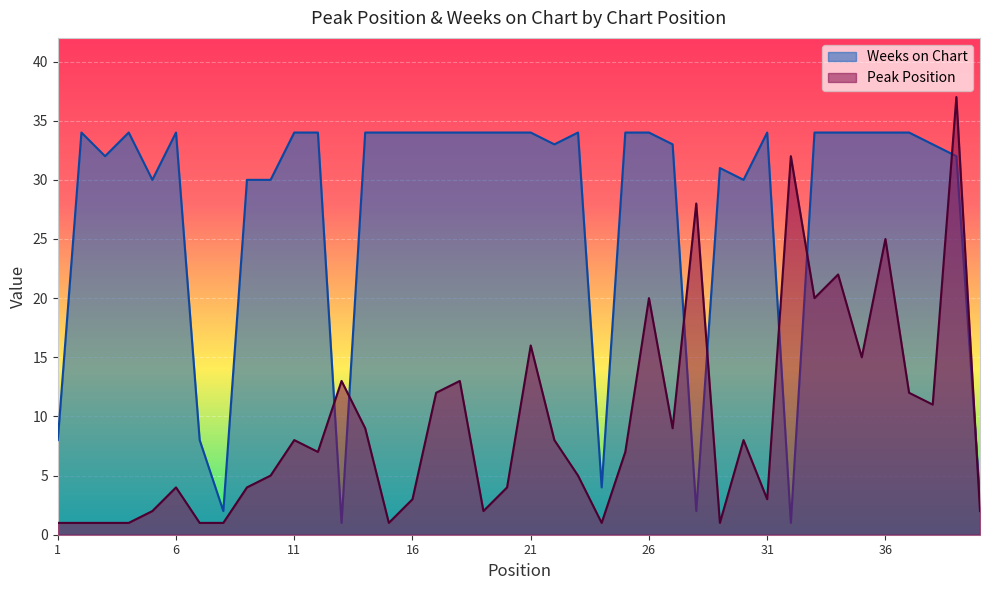

Does the chart display data point markers on the line(s)?

No